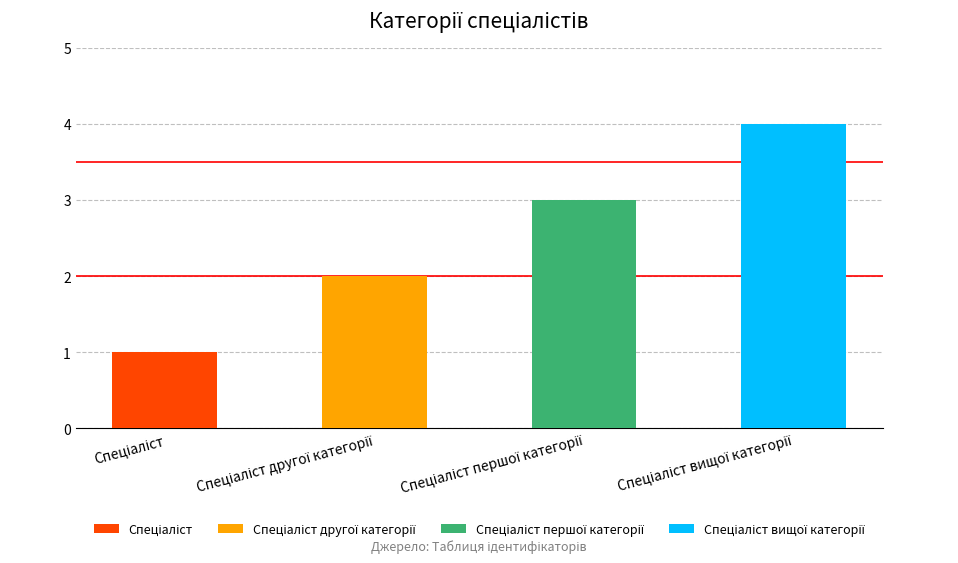

Reading right to left, list all the values displayed in this chart.

Спеціаліст вищої категорії=4	Спеціаліст першої категорії=3	Спеціаліст другої категорії=2	Спеціаліст=1